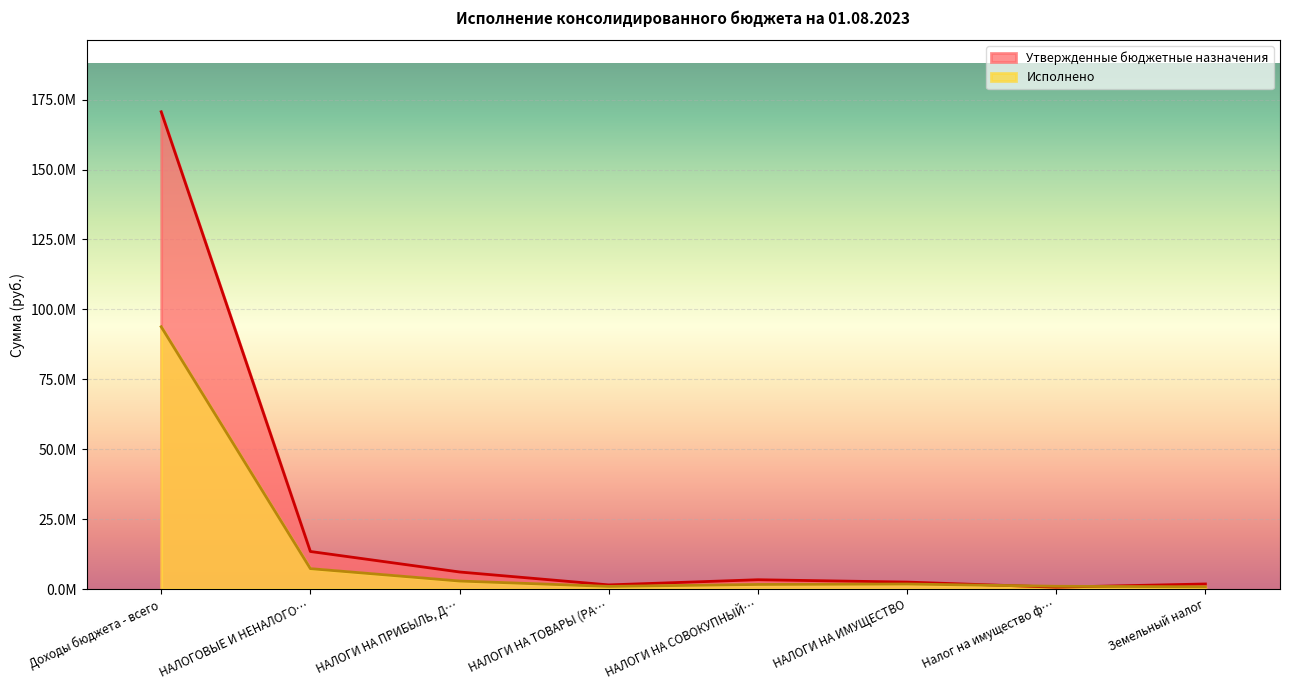

What is the total value across all series at НАЛОГИ НА ТОВАРЫ (РА…?

2454095.1